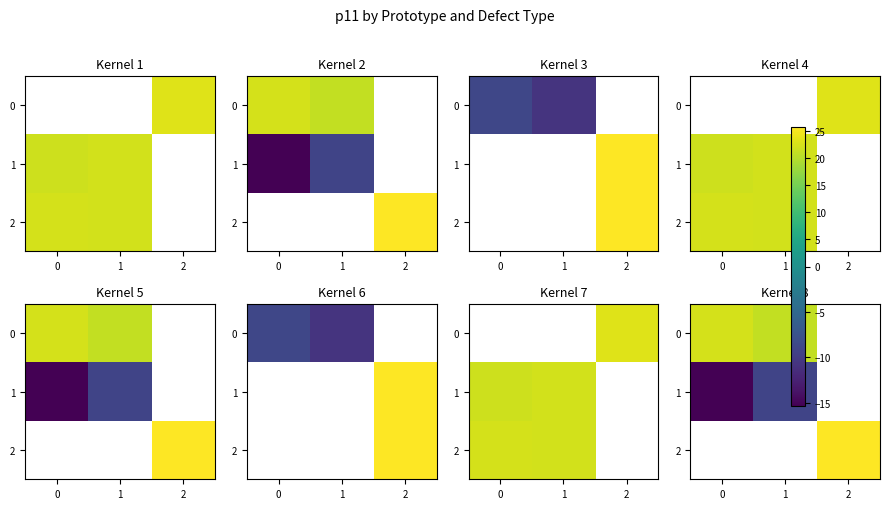

At which category does the chart reach its peak across all series?

2